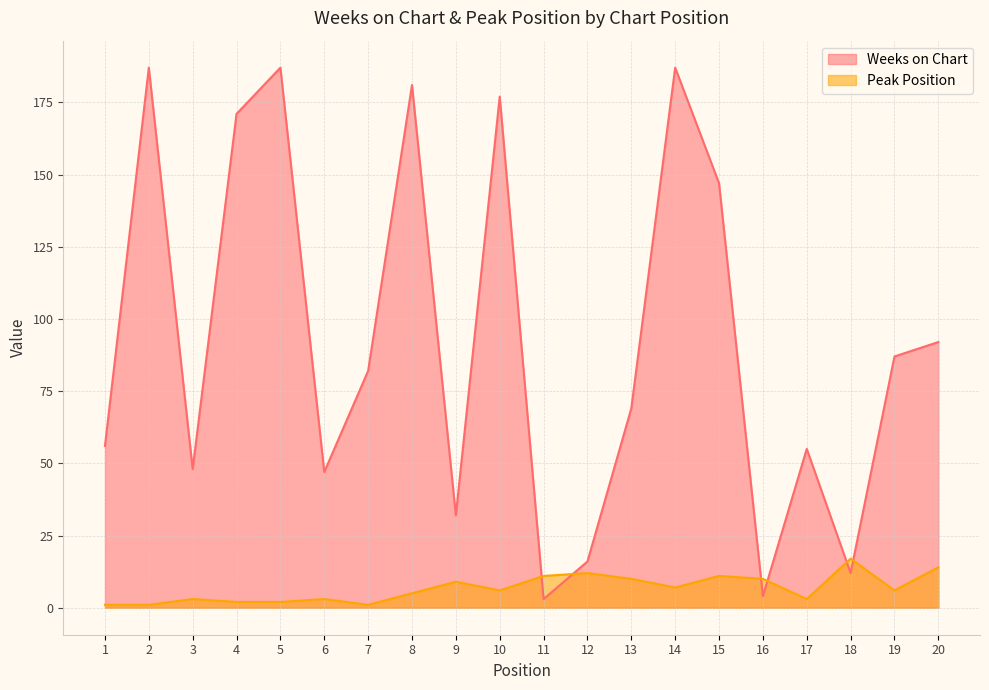

Is it true that Weeks on Chart equals 177 at 10?

True